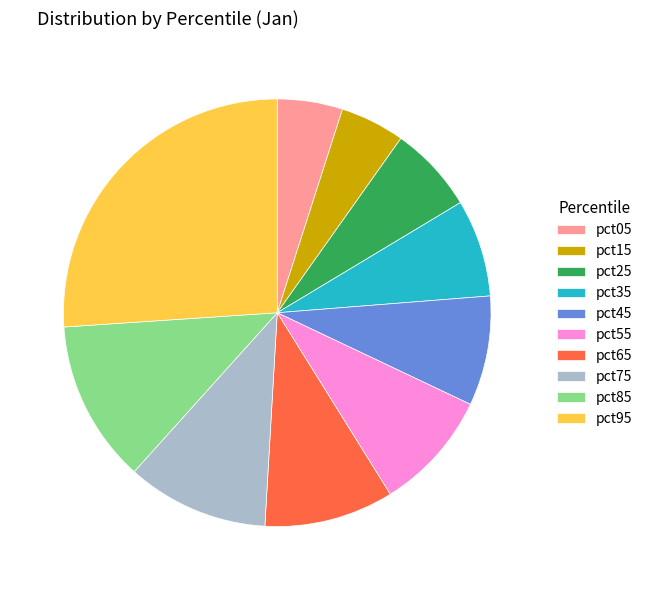

Is there a majority slice in this chart?

No